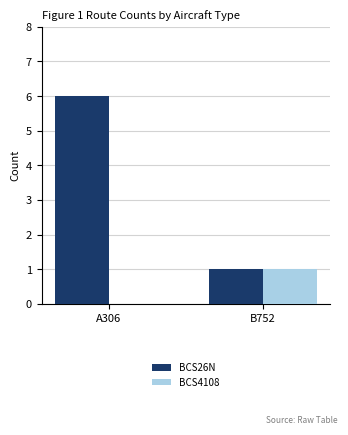

At which label is BCS26N closest to 3?

B752